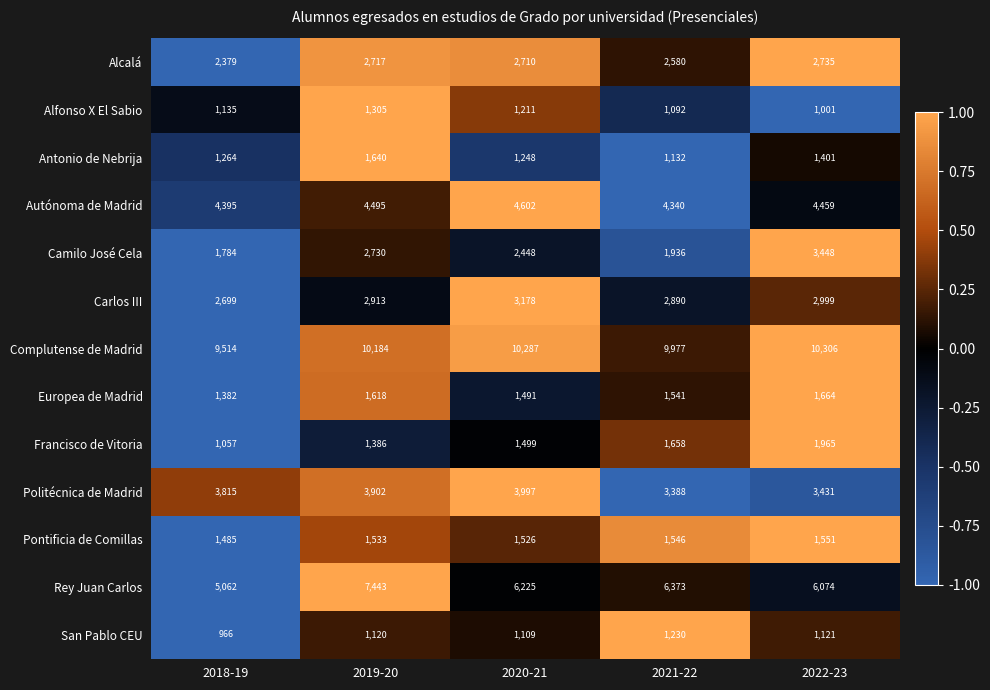

How many categories are shown in the chart?

5